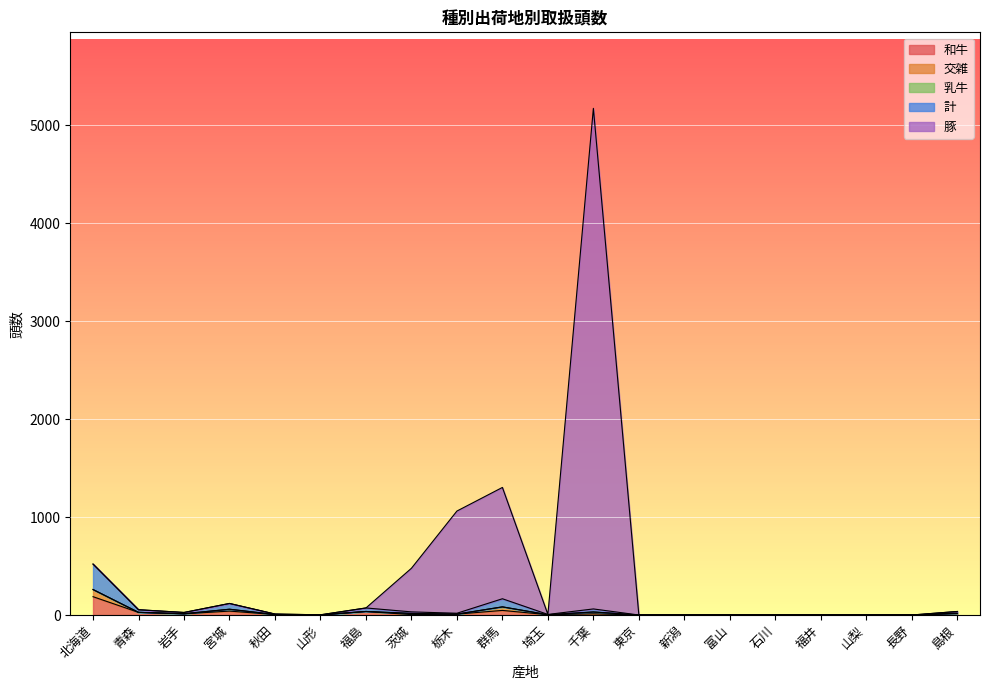

At which category is the sum across all series the highest?

千葉